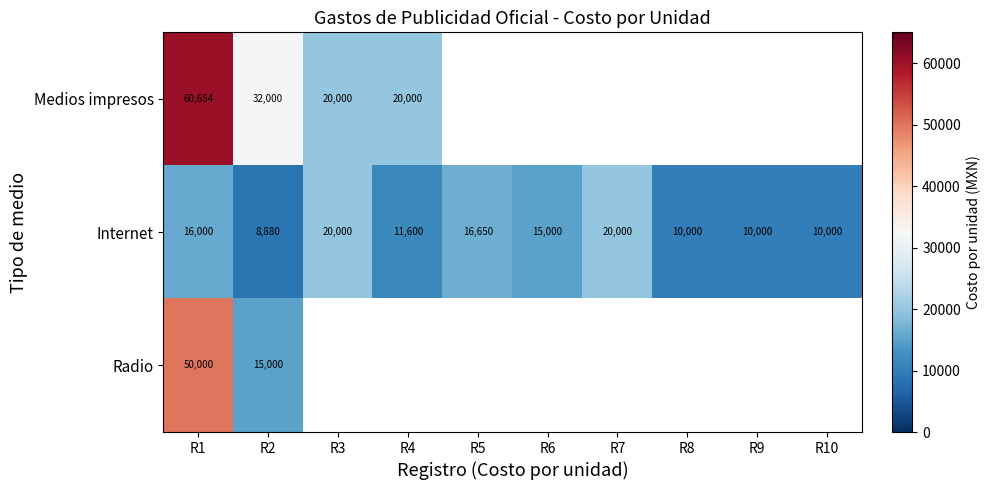

Is the value of Medios impresos at R2 greater than the value of Internet at R2?

Yes